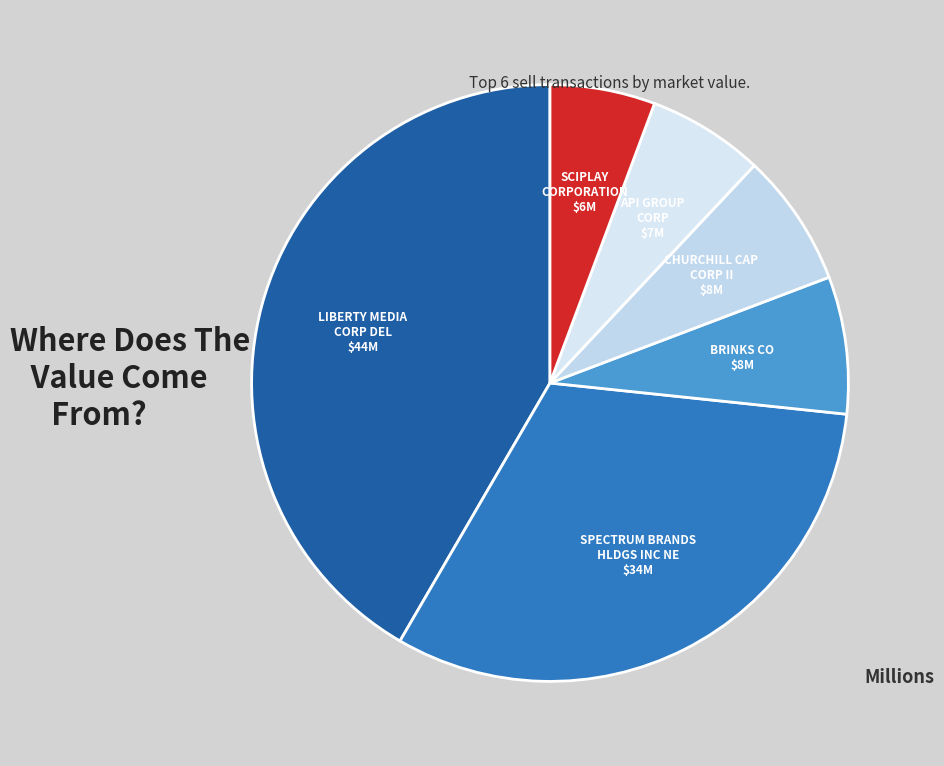

Is it true that SPECTRUM BRANDS HLDGS INC NE is 32% of the pie?

True